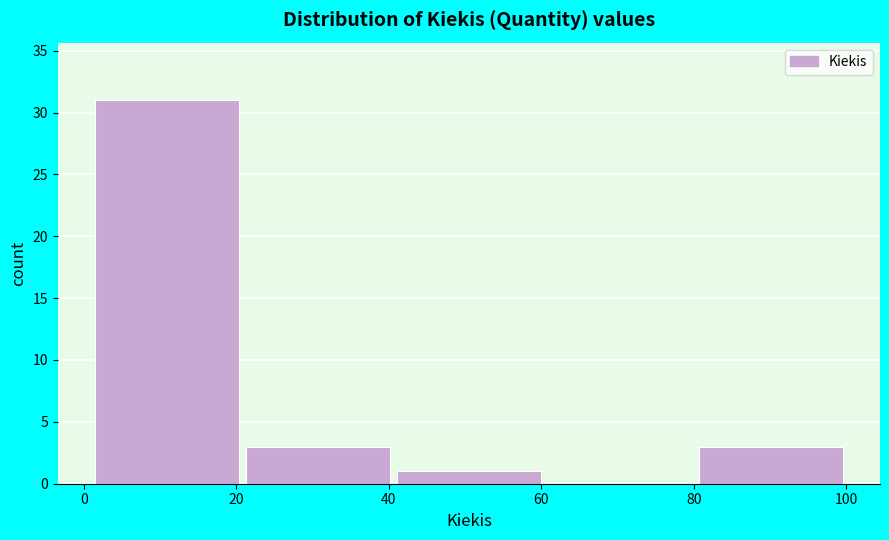

How tall is the bar that spans 40.6 to 60.4 on the x-axis? Neither the bar edges nor the heights are printed on the chart, so give them approximately, as read against the axes.

1